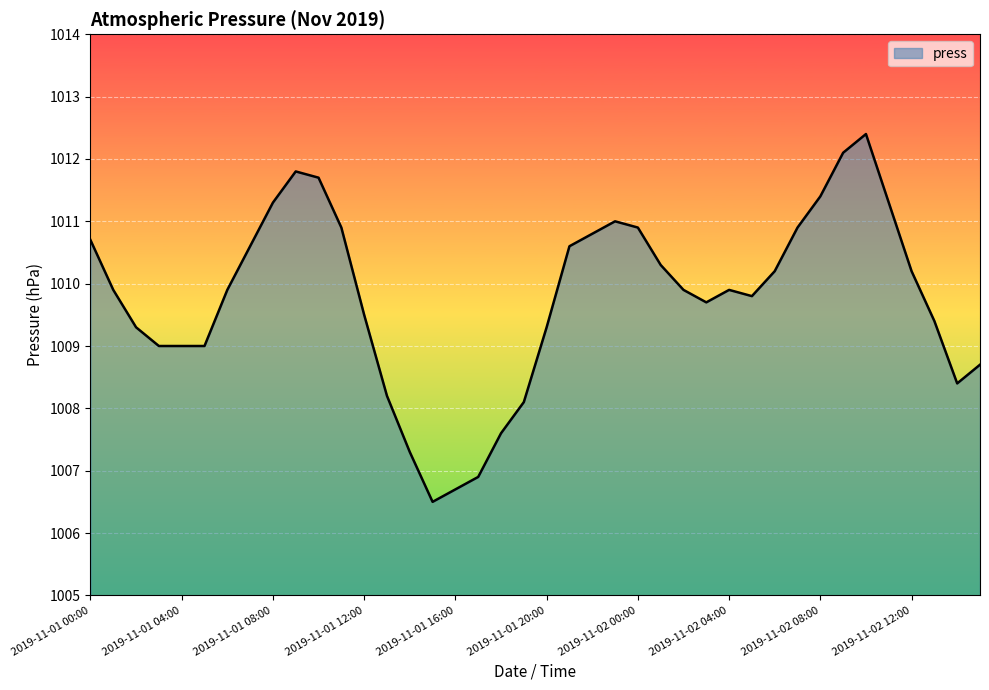

What is the smallest value displayed?

1006.5